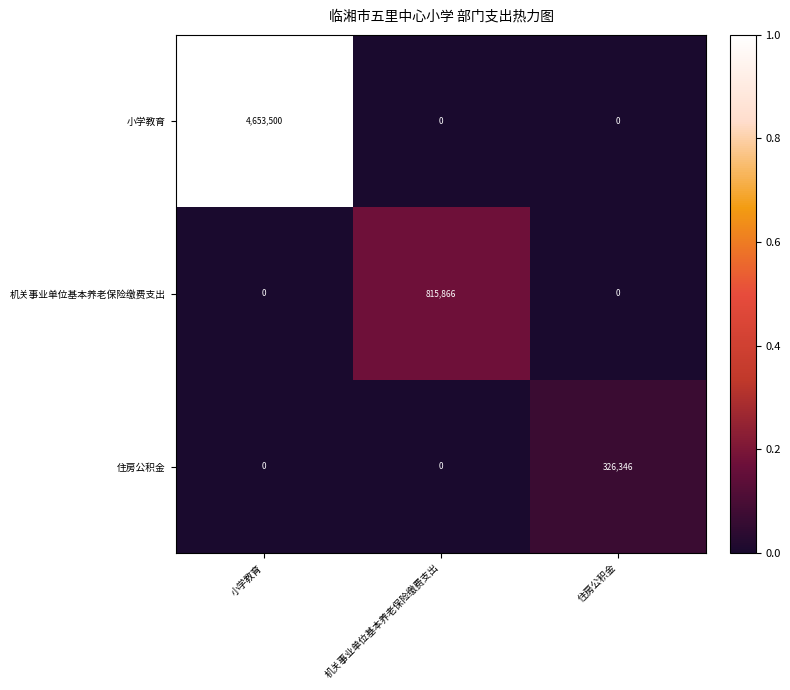

How many categories are shown in the chart?

3